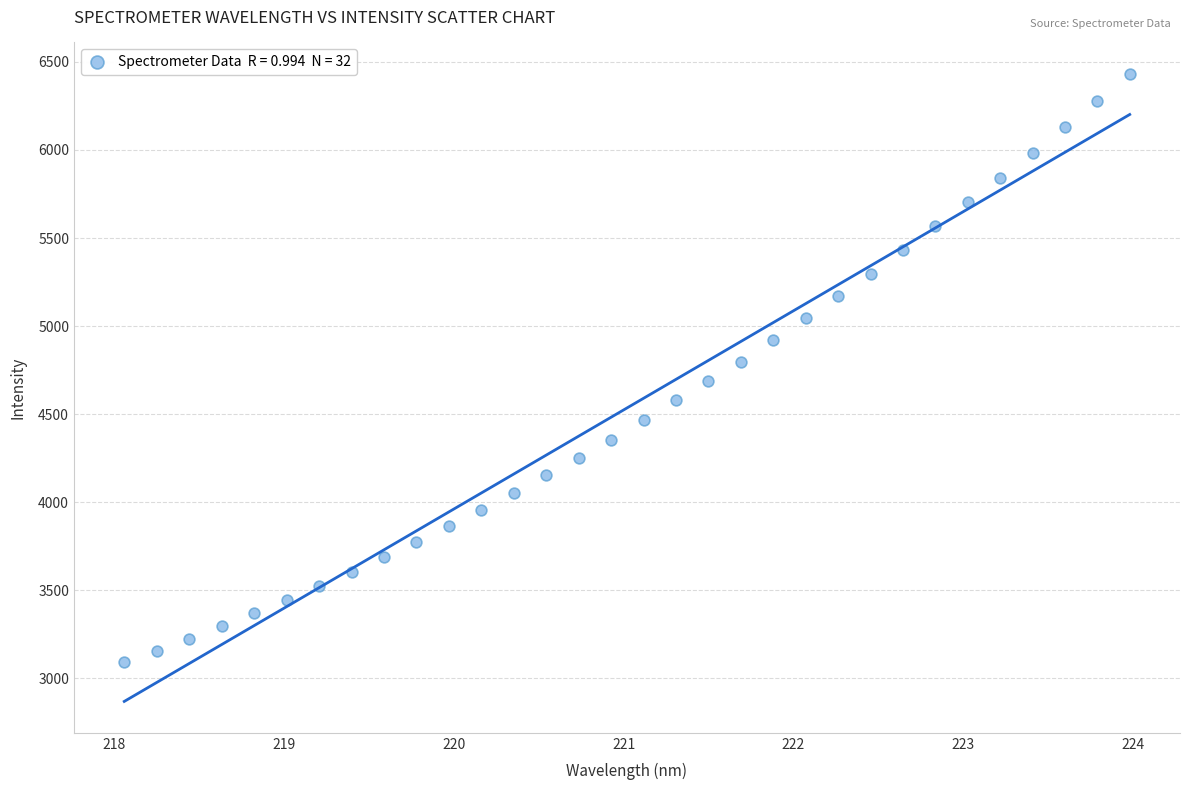

What is the range of X values (max minus min)?

5.9